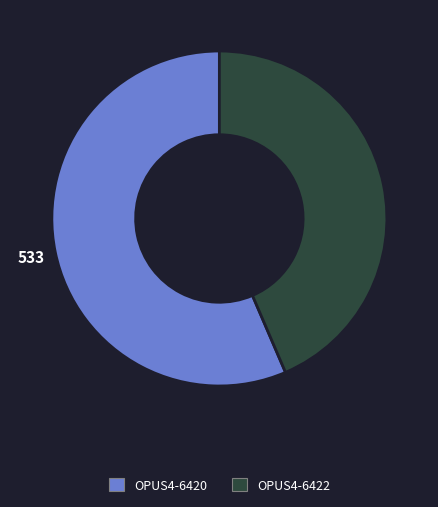

Is the sum of OPUS4-6420 and OPUS4-6422 greater than half?

Yes